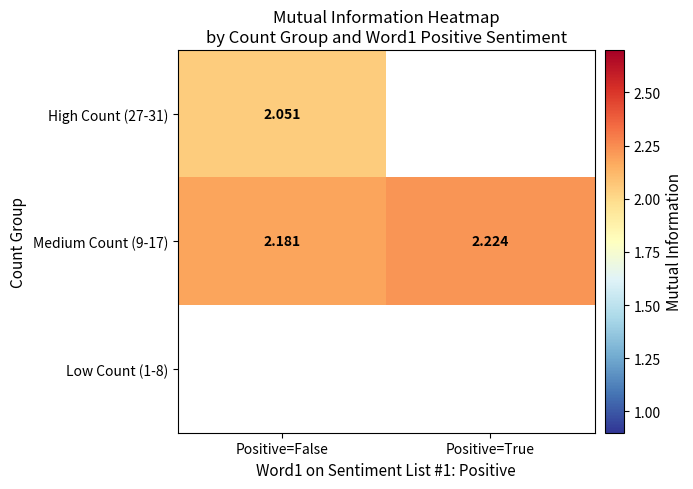

What is the greatest value displayed?

2.2